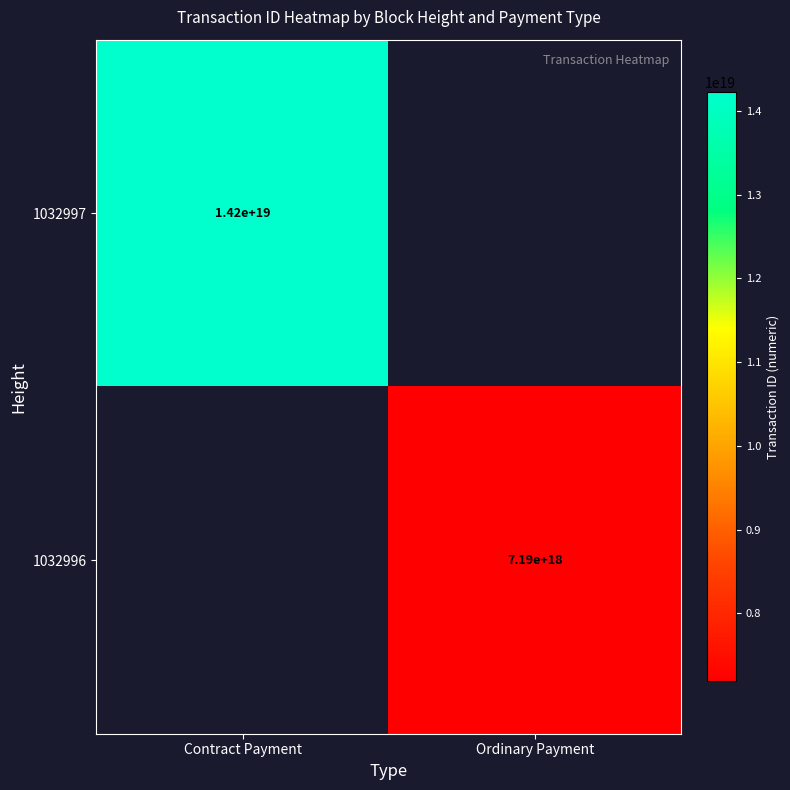

How many distinct data groups are displayed?

2